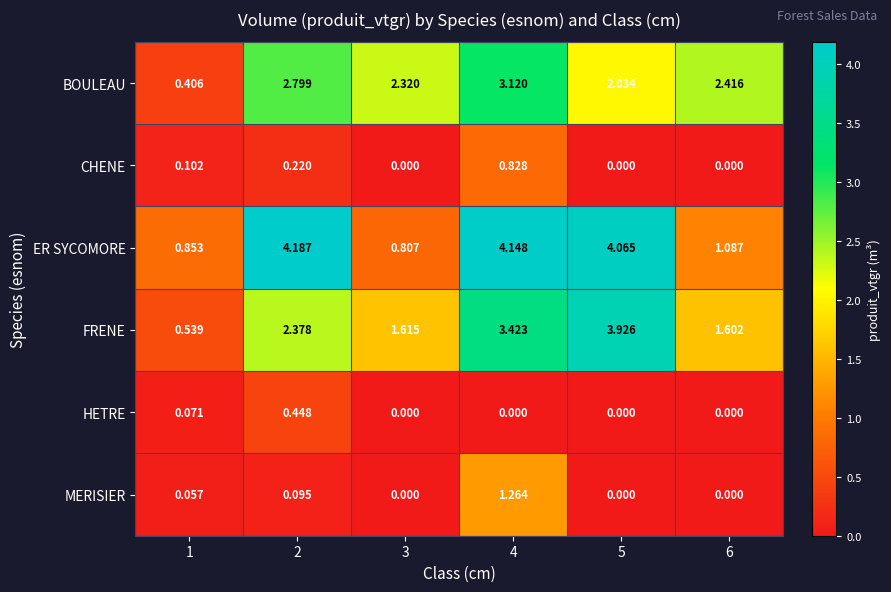

Which series has the widest spread of values?

FRENE